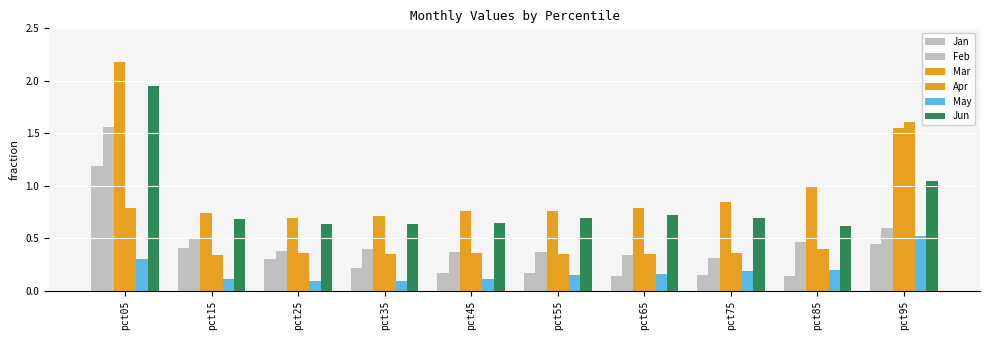

Are the bars horizontal?

No